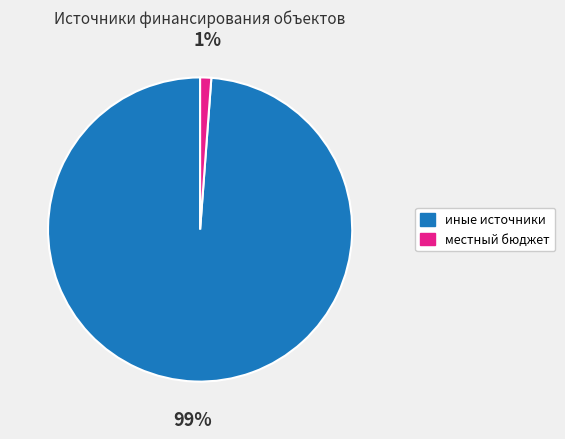

Does any single category account for the majority?

Yes